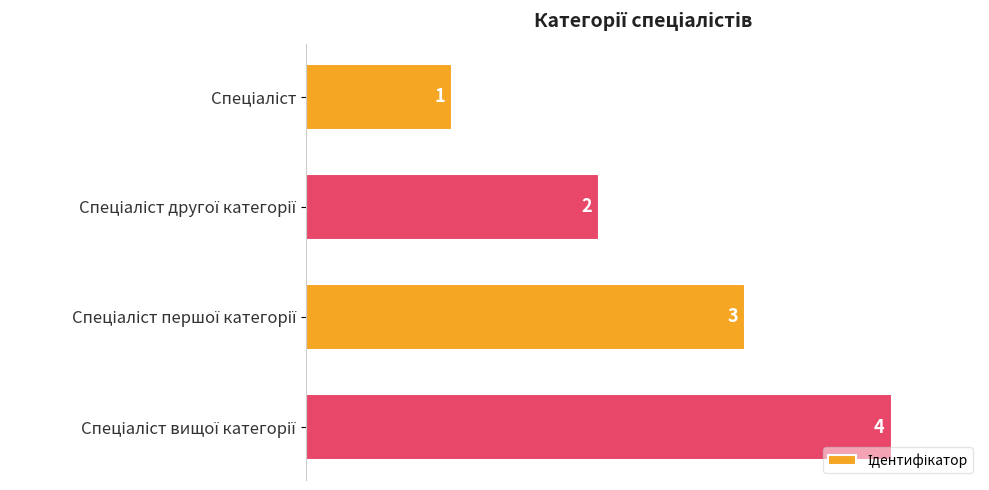

How many bars are there in total?

4